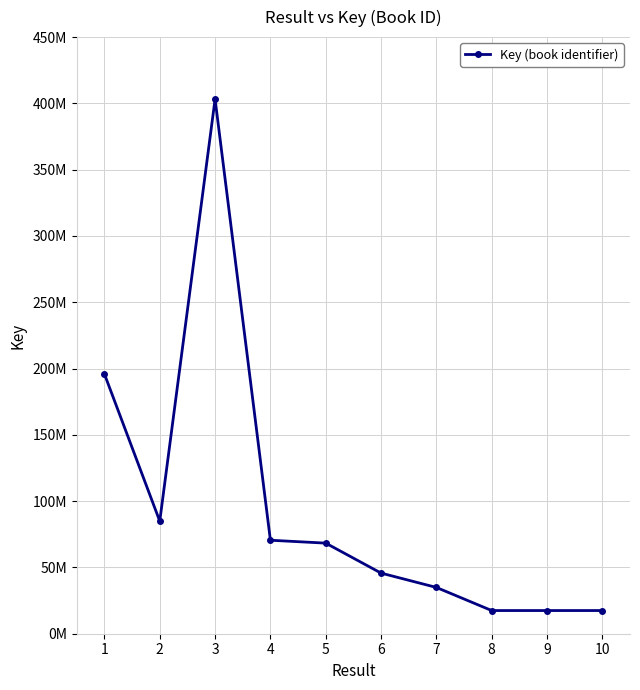

Which category has the lowest value across all series?

10